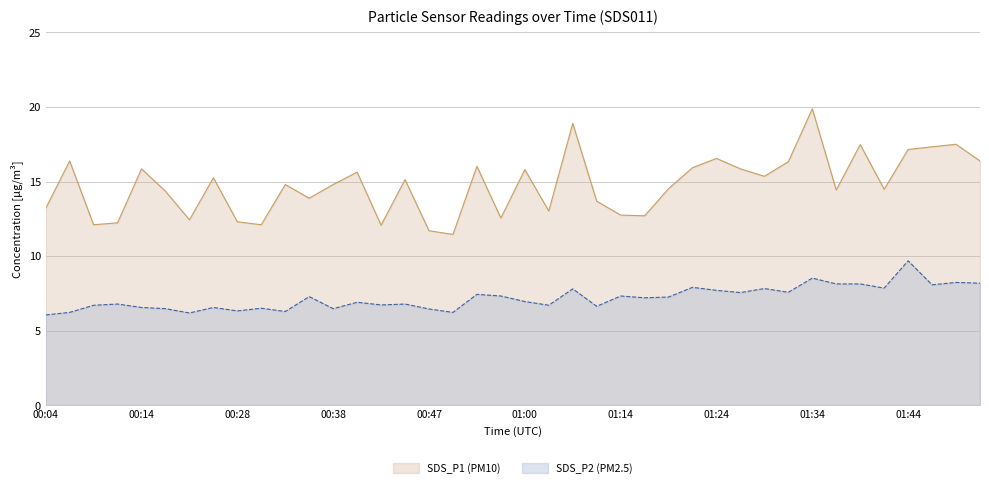

List the series in order of their peak value, lowest first.

SDS_P2 (PM2.5), SDS_P1 (PM10)